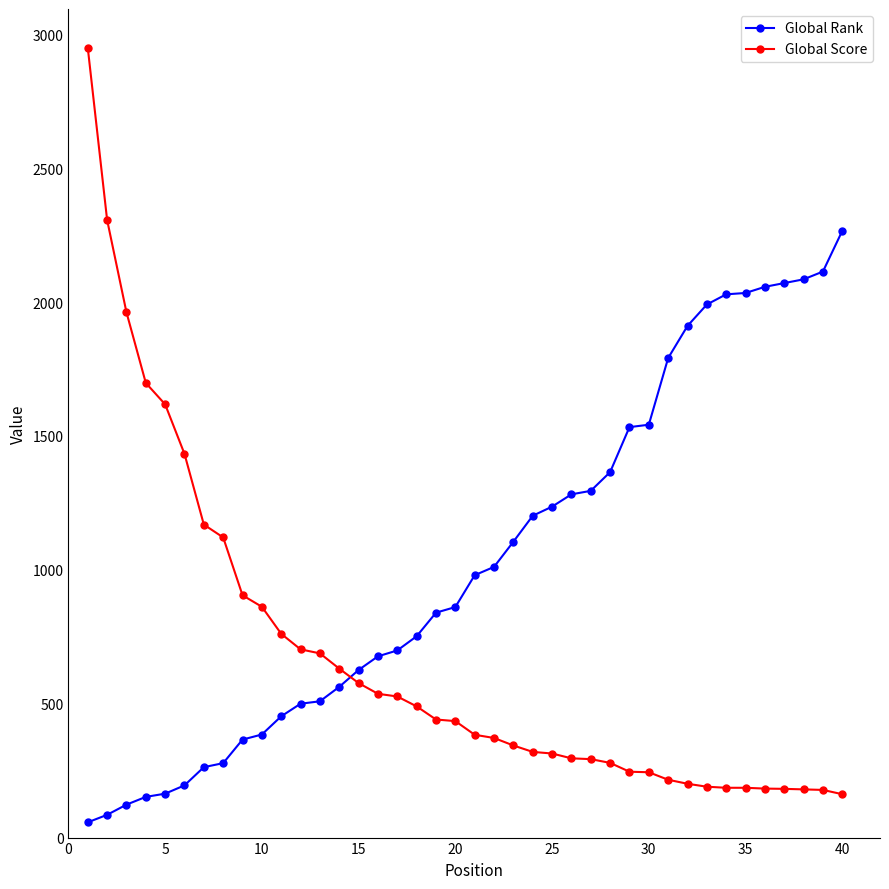

What is the lowest value of the Global Score series?

162